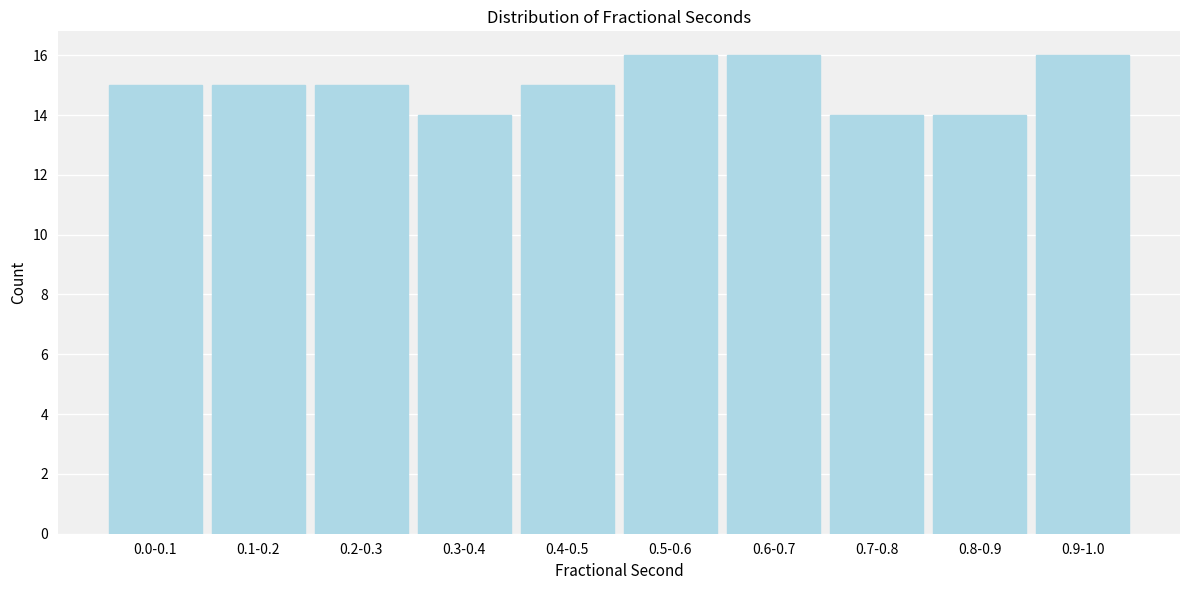

Reading right to left, extract all data points from this chart.

16	14	14	16	16	15	14	15	15	15